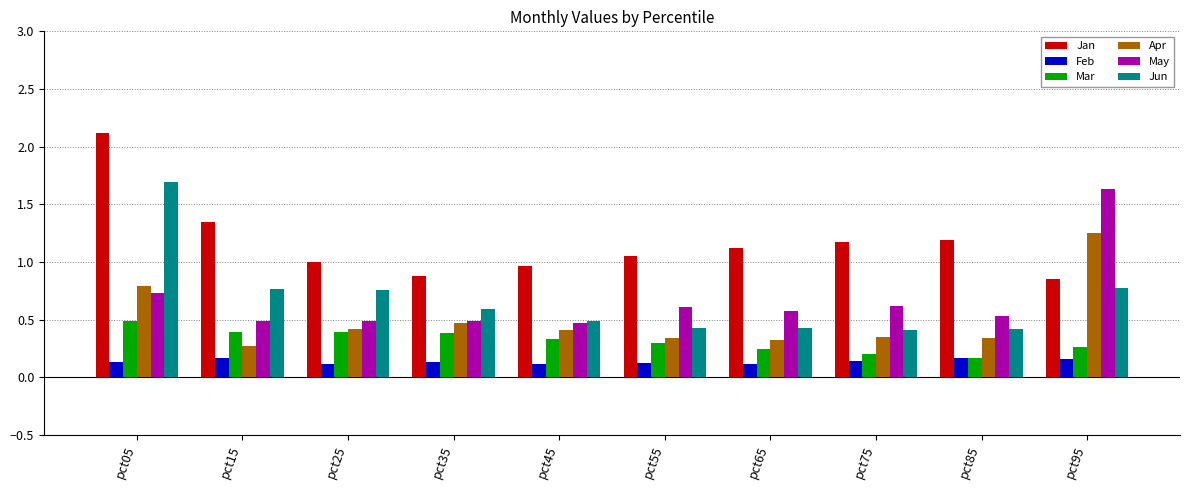

How many bars are there in total?

60